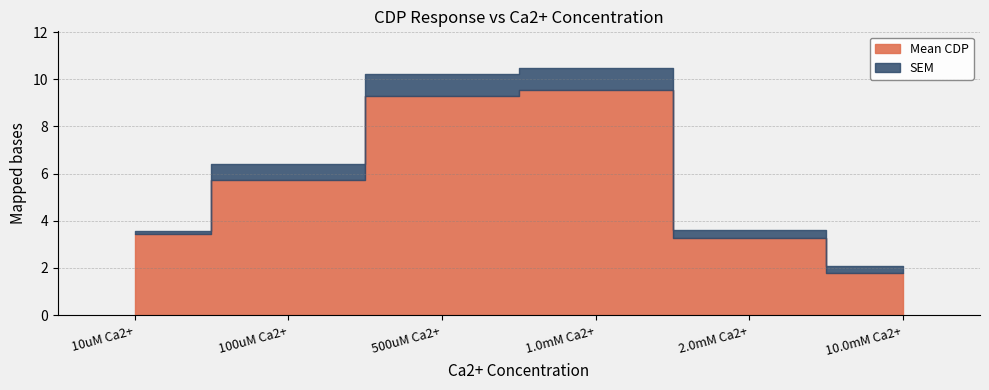

Which has a higher value, 2.0mM Ca2+ or 500uM Ca2+?

500uM Ca2+